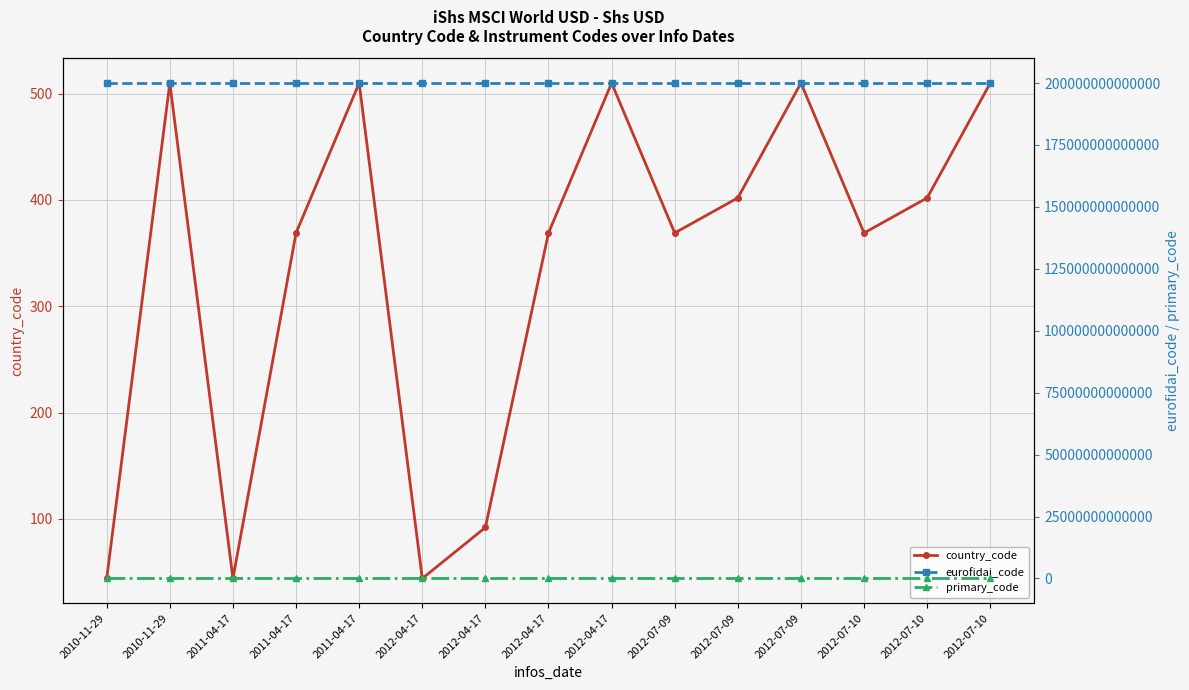

What is the value of the eurofidai_code point at the 9th from the left?

200011555010038